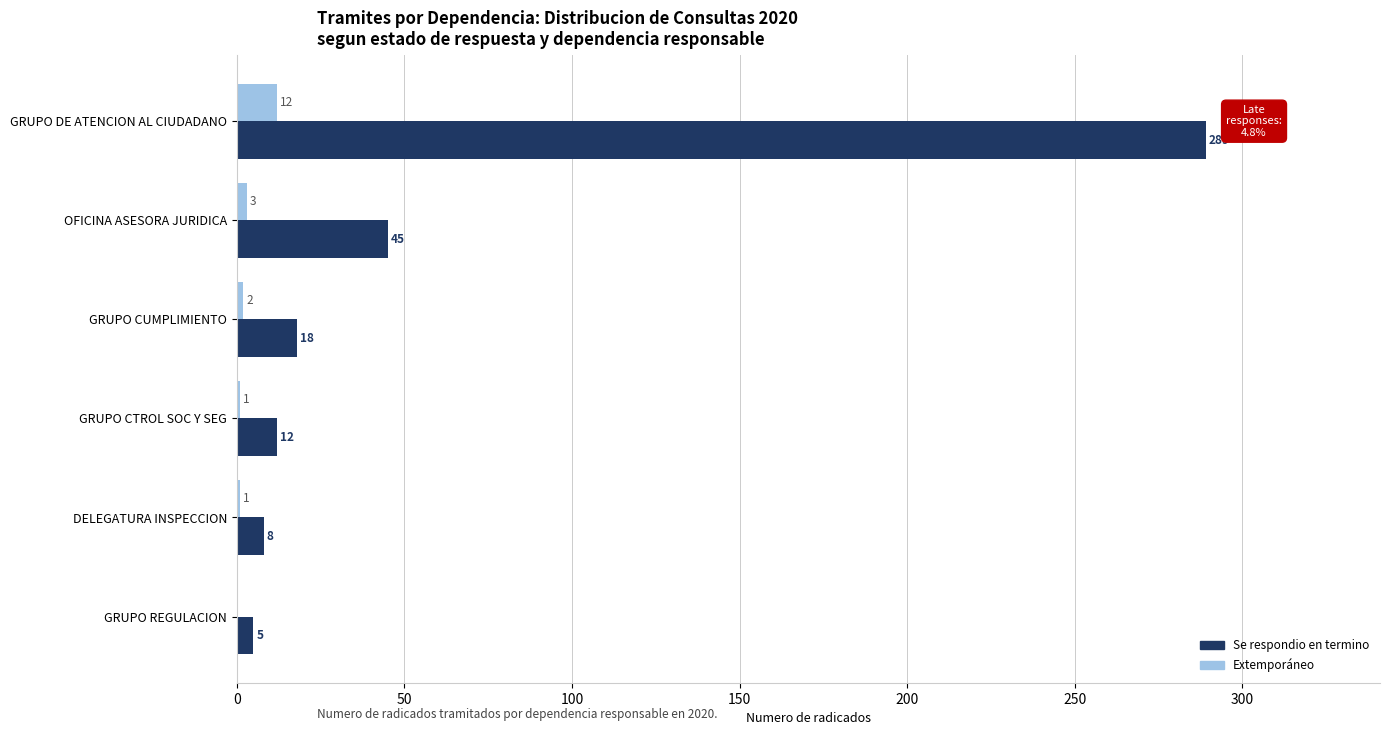

What is the sum of all Se respondio en termino values?

377